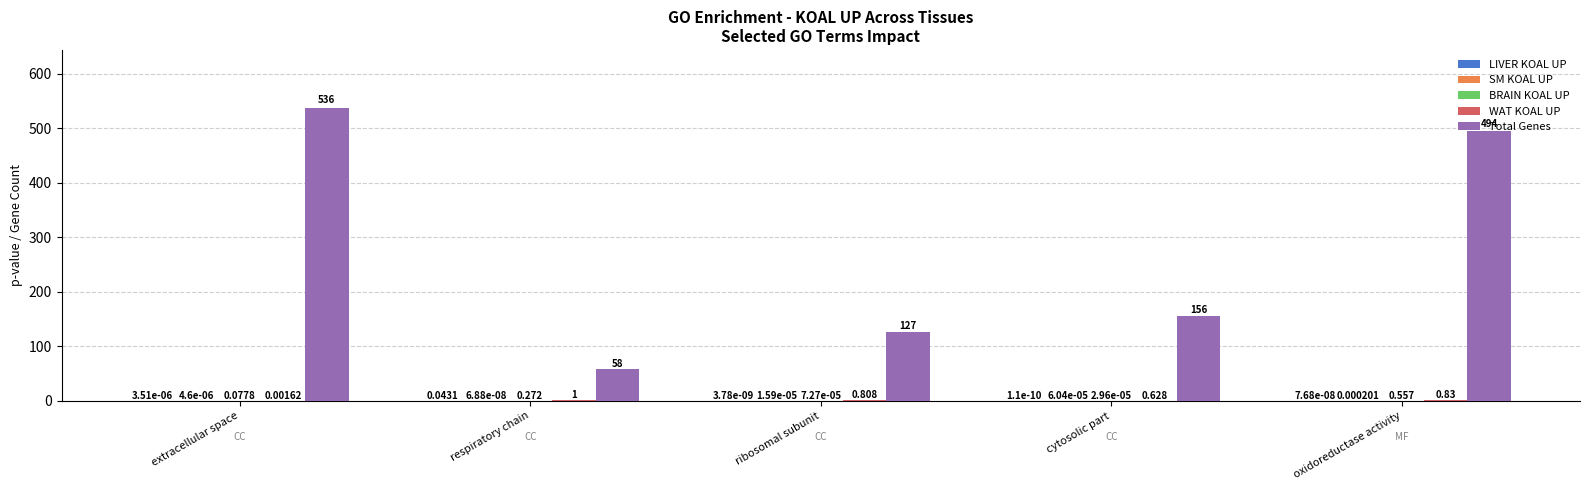

Which series changed the most between extracellular space and oxidoreductase activity?

Total Genes